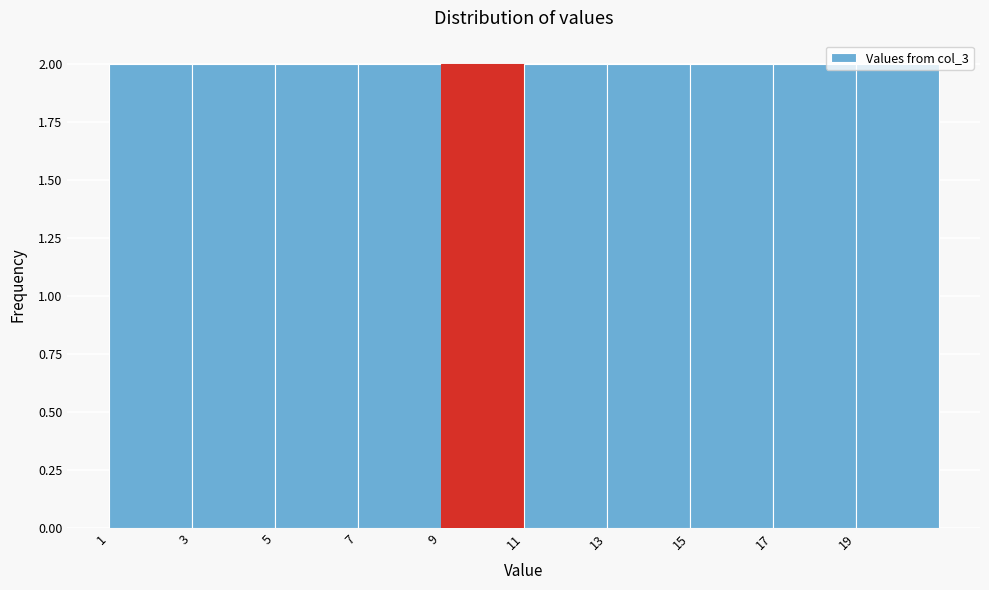

Reading left to right, transcribe this chart: for each bar, give the range it covers on the x-axis and its height. The values are not printed on the chart, so give them approximately, as read against the axis.

1 to 3: 2
3 to 5: 2
5 to 7: 2
7 to 9: 2
9 to 11: 2
11 to 13: 2
13 to 15: 2
15 to 17: 2
17 to 19: 2
19 to 21: 2